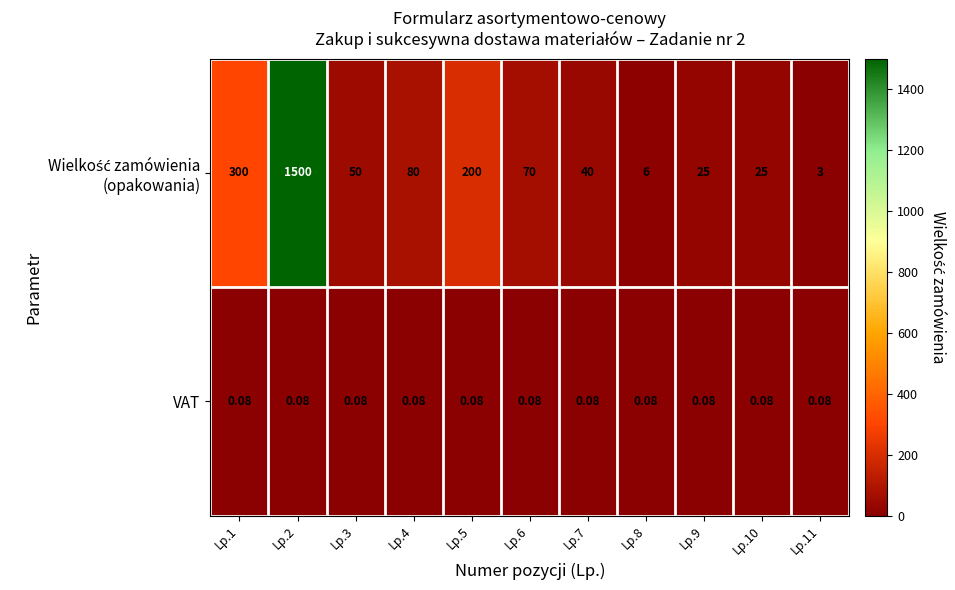

At Lp.3, list the series in order from smallest to largest.

VAT, Wielkość zamówienia (opakowania)